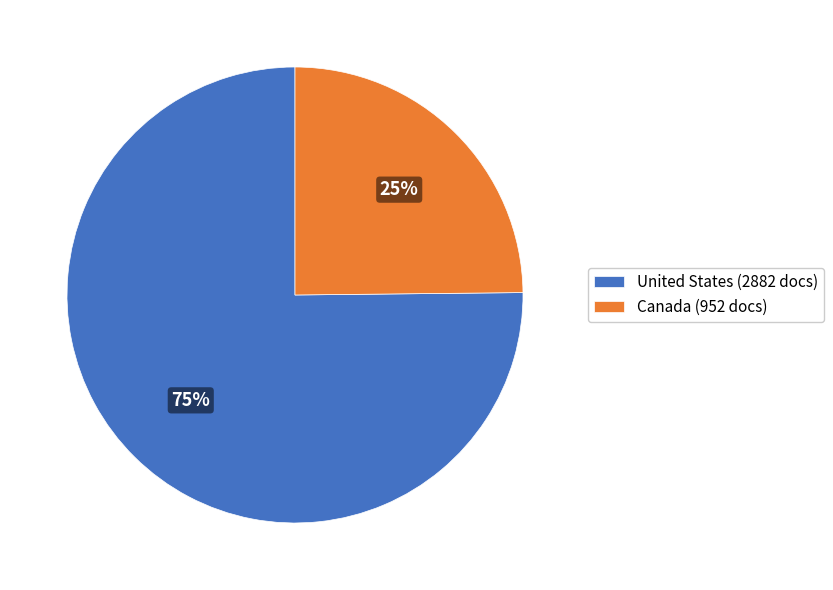

Is the sum of Canada (952 docs) and United States (2882 docs) greater than half?

Yes